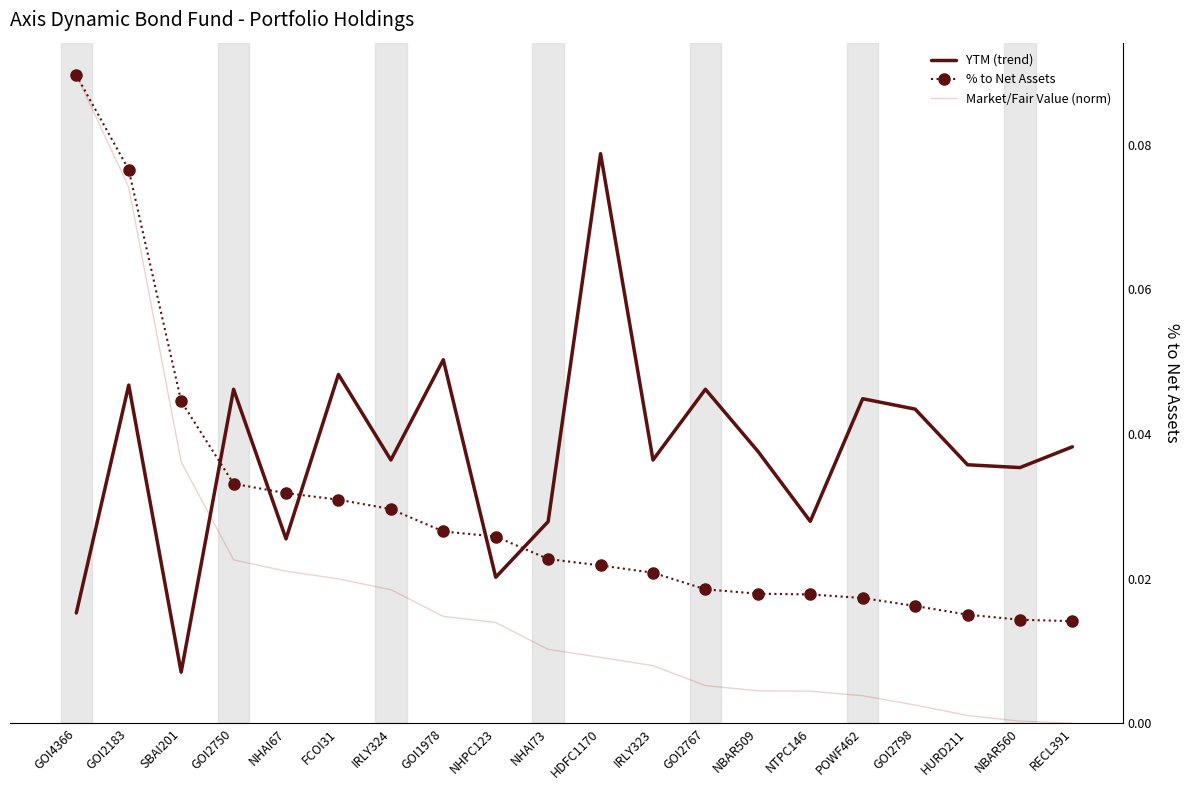

At GOI2798, list the series in order from largest to smallest.

YTM (trend), % to Net Assets, Market/Fair Value (norm)